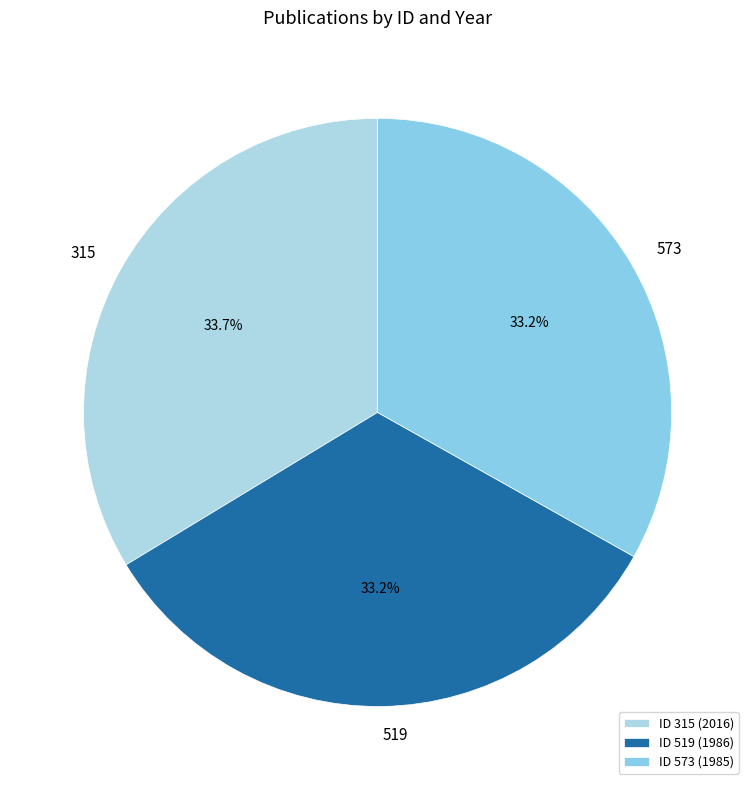

To the nearest percent, what percentage of the pie is 315?

34%